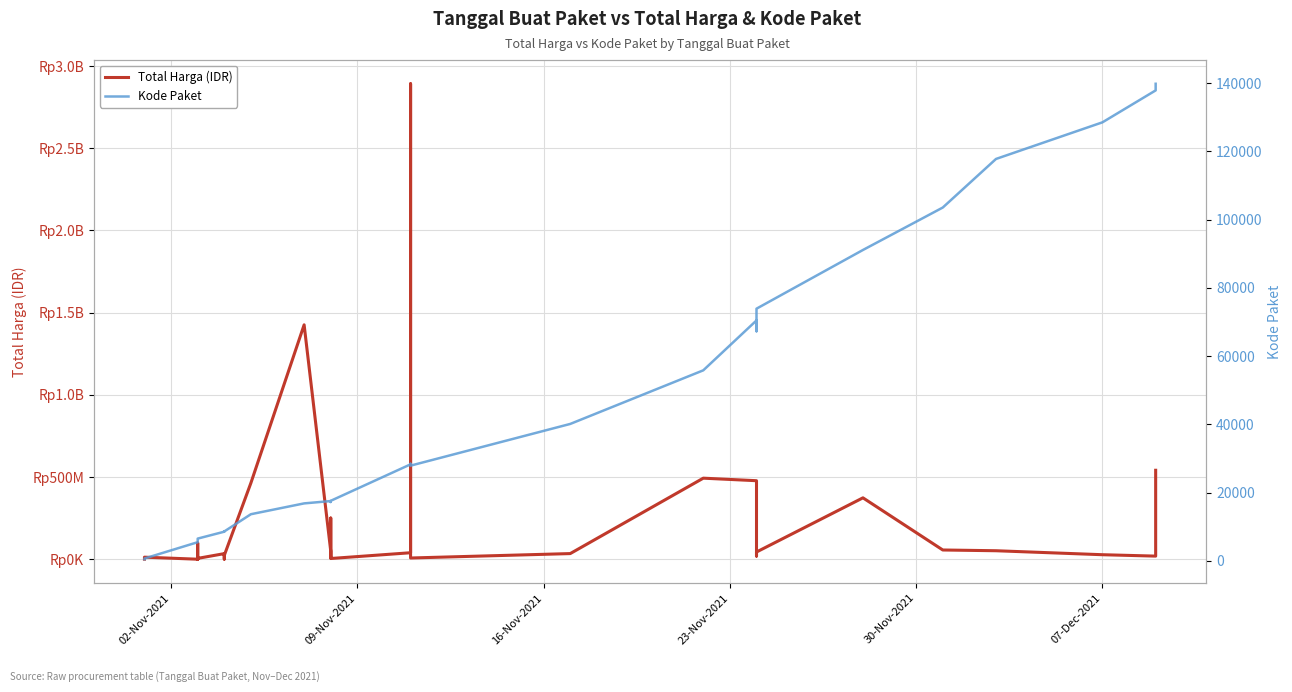

What is the sum of all Kode Paket values?

1313182